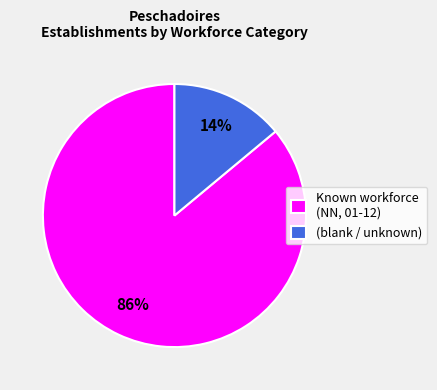

Combined, do Known workforce (NN, 01-12) and (blank / unknown) account for over 50%?

Yes